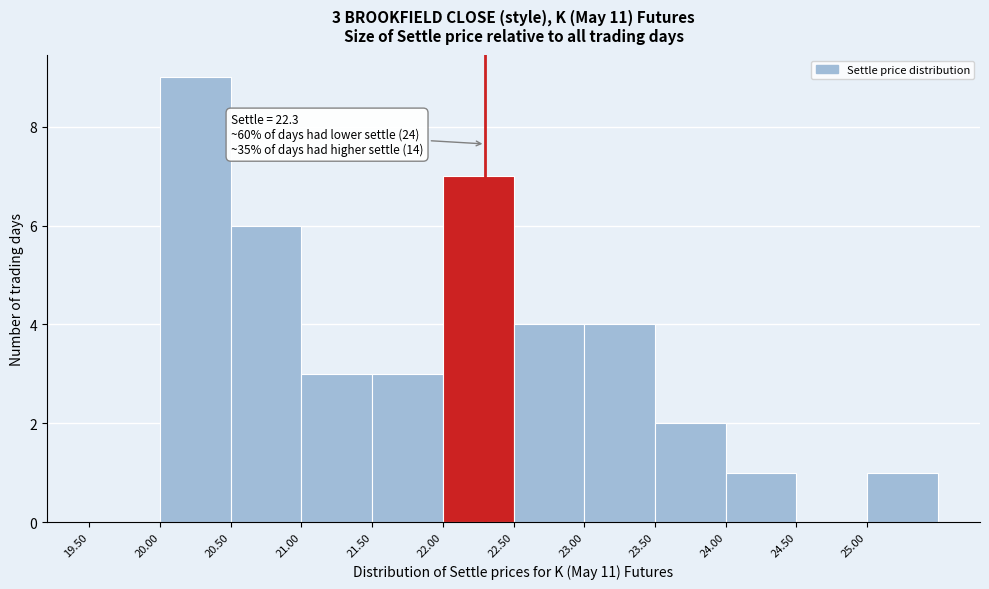

Over which range of the x-axis is the bar tallest?

20.0 to 20.5